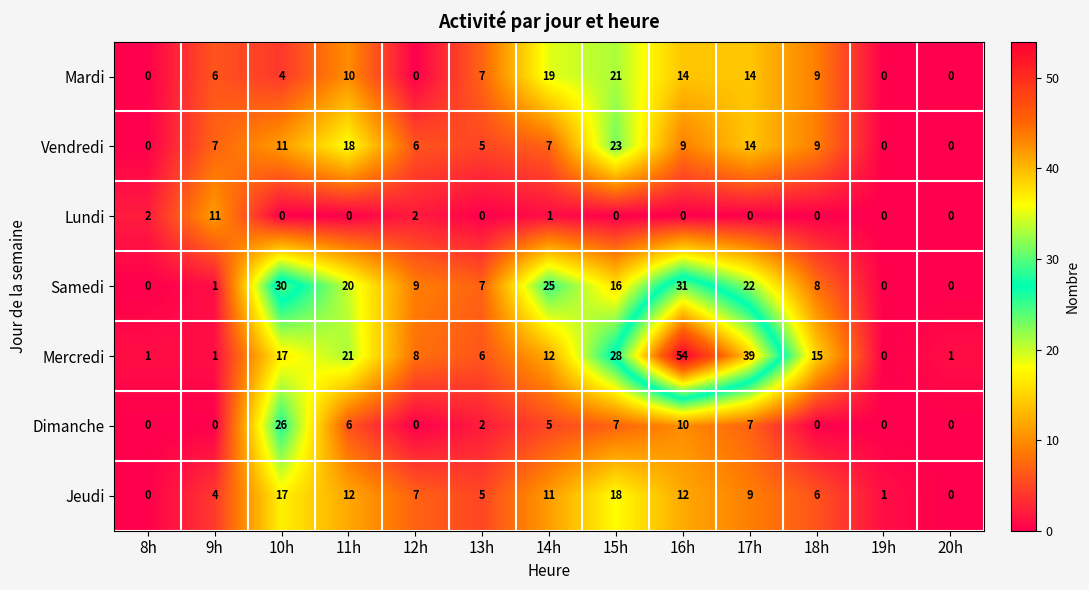

List the series in order of their peak value, highest first.

Mercredi, Samedi, Dimanche, Vendredi, Mardi, Jeudi, Lundi